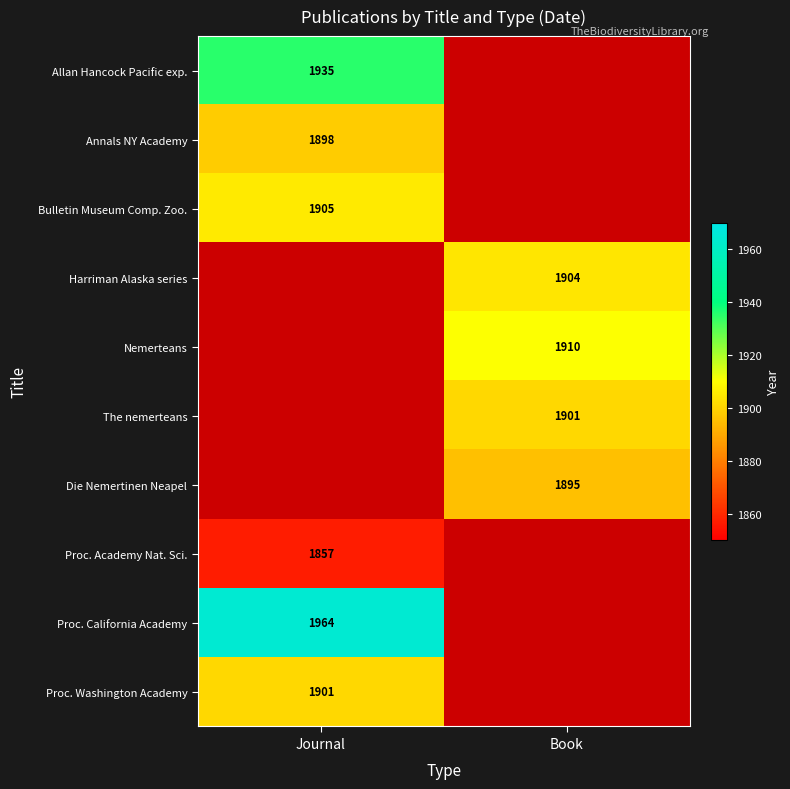

Between Book and Journal, which is larger?

Journal